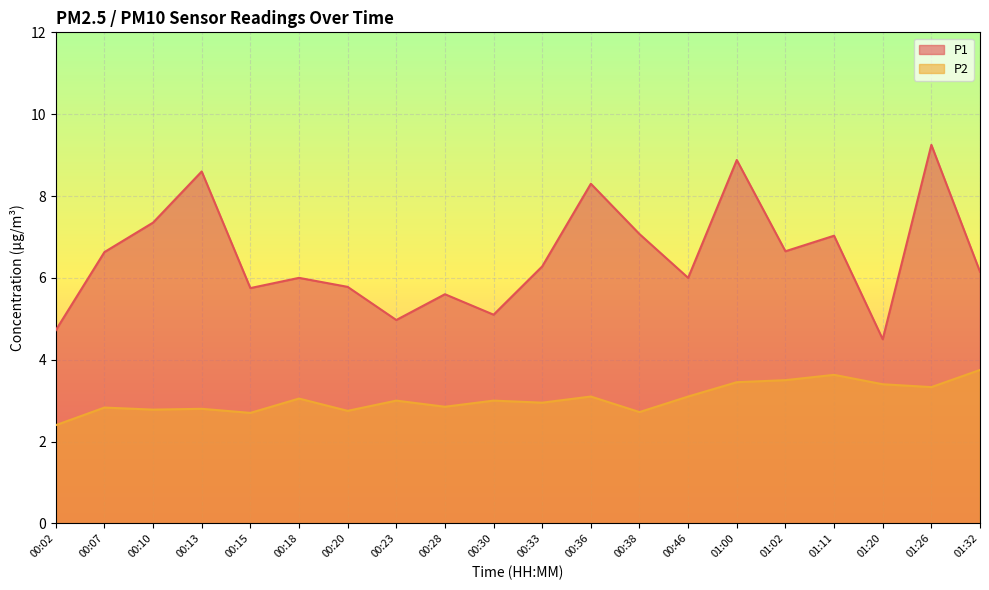

Which category has the lowest value across all series?

00:02